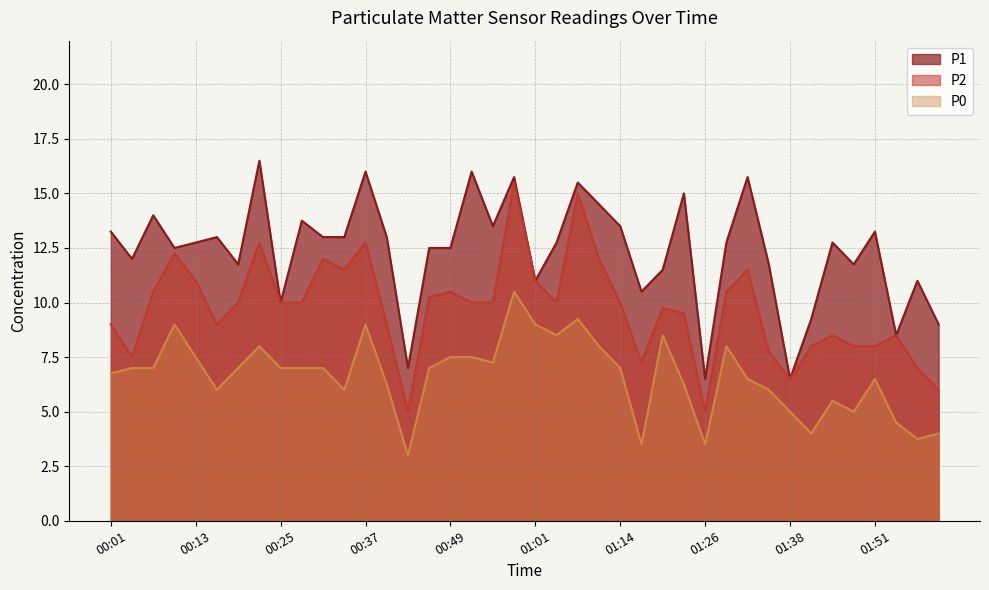

In P2, how many points are lower than both neighbors (excluding endpoints)?

8